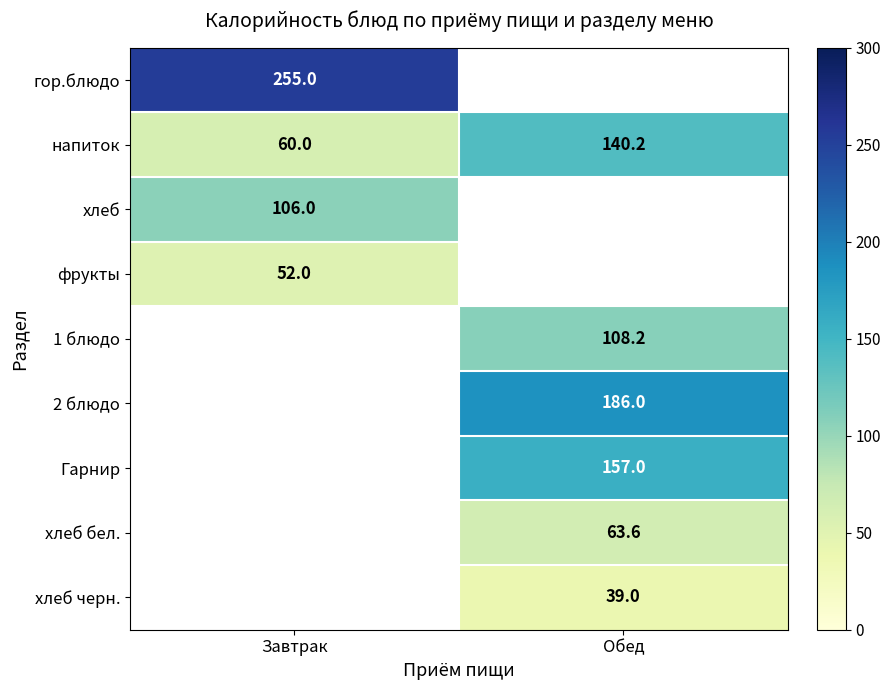

True or false: напиток has a value of 84.1 at Завтрак.

False